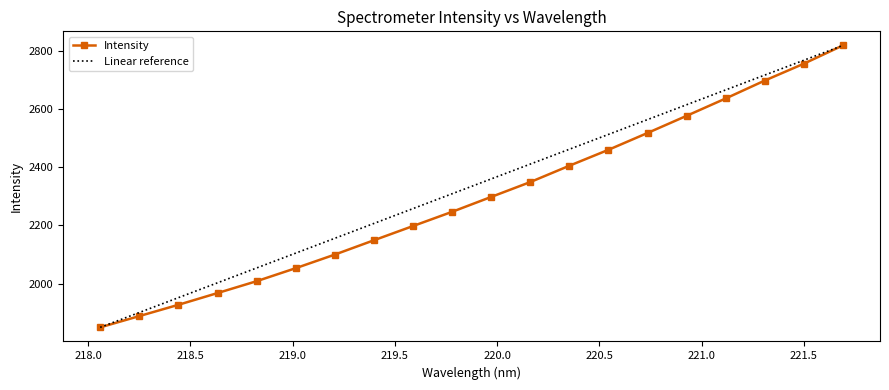

The value at 218.0596 is 1849.8. True or false?

True